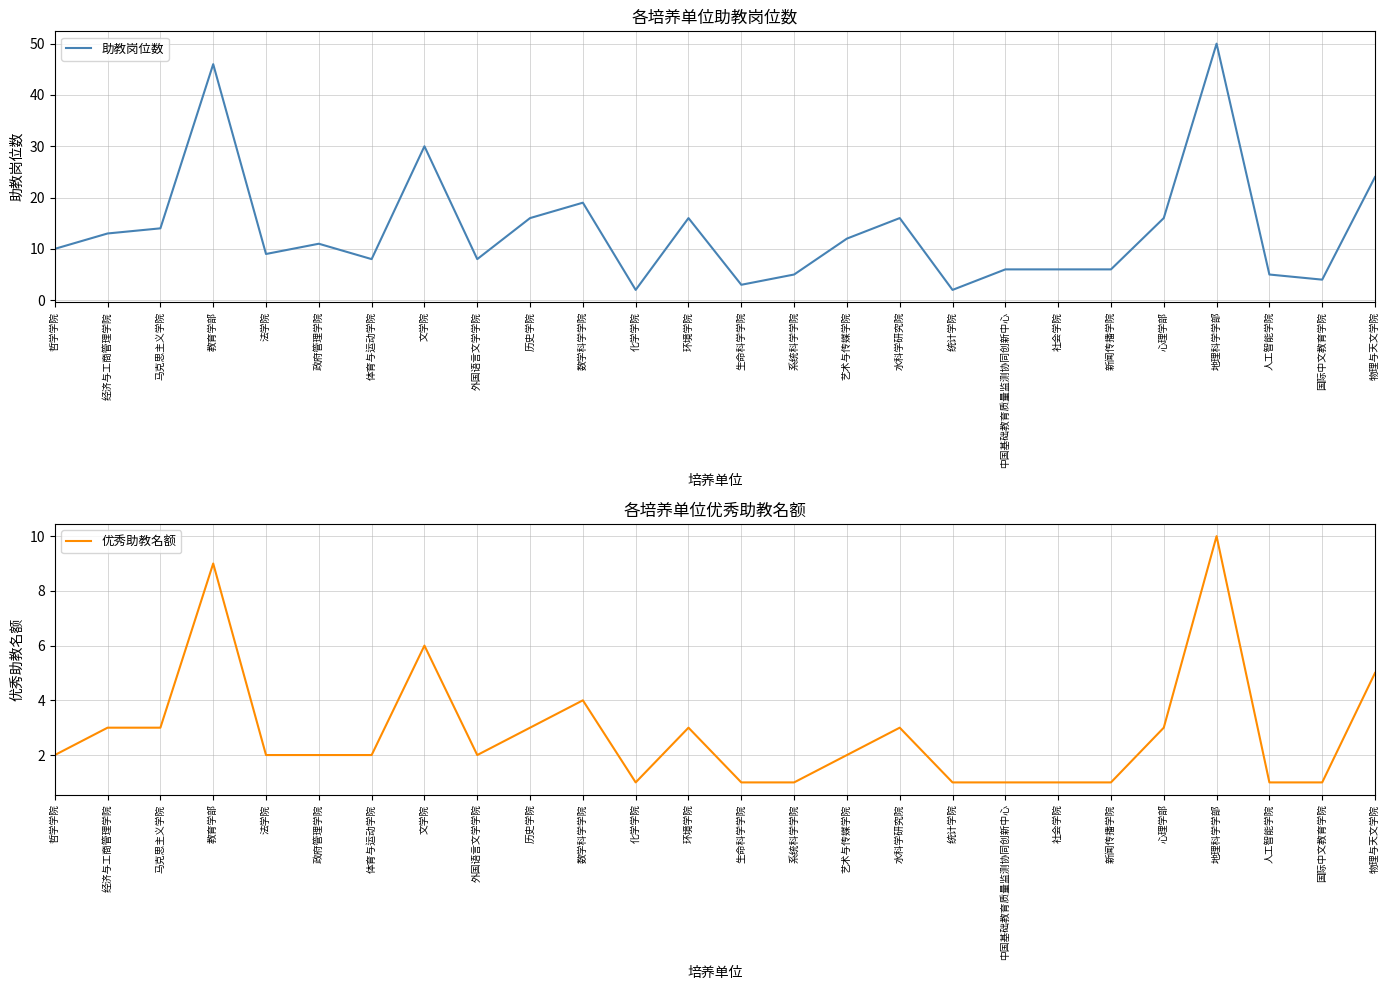

What are all the series names shown in the legend?

助教岗位数, 优秀助教名额